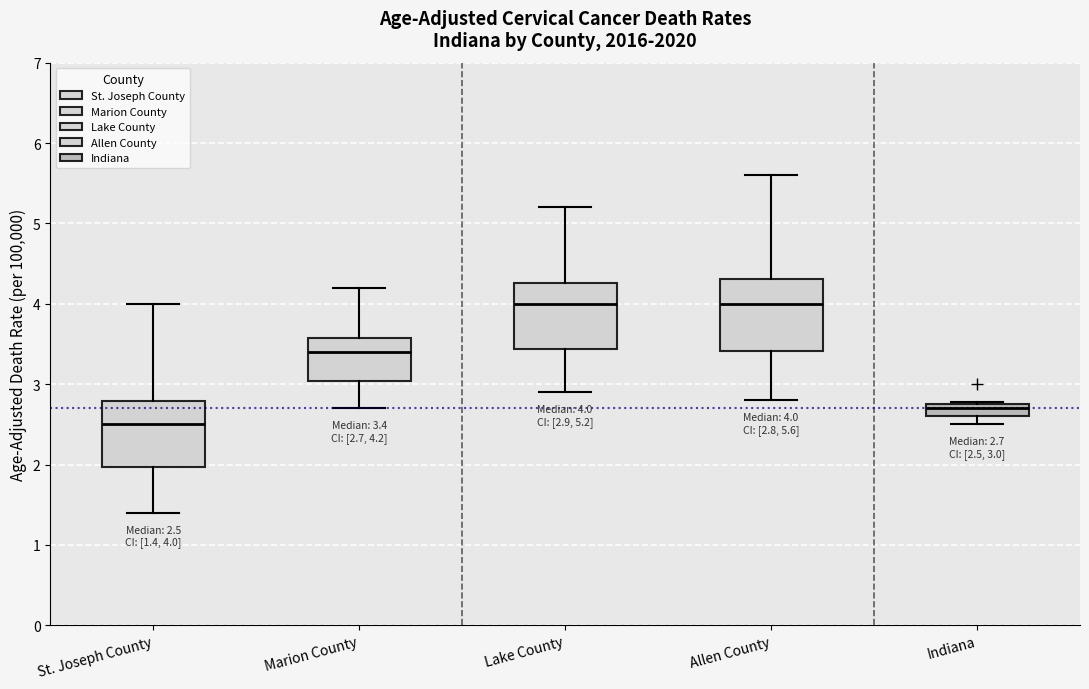

Which box's median line is the lowest?

St. Joseph County